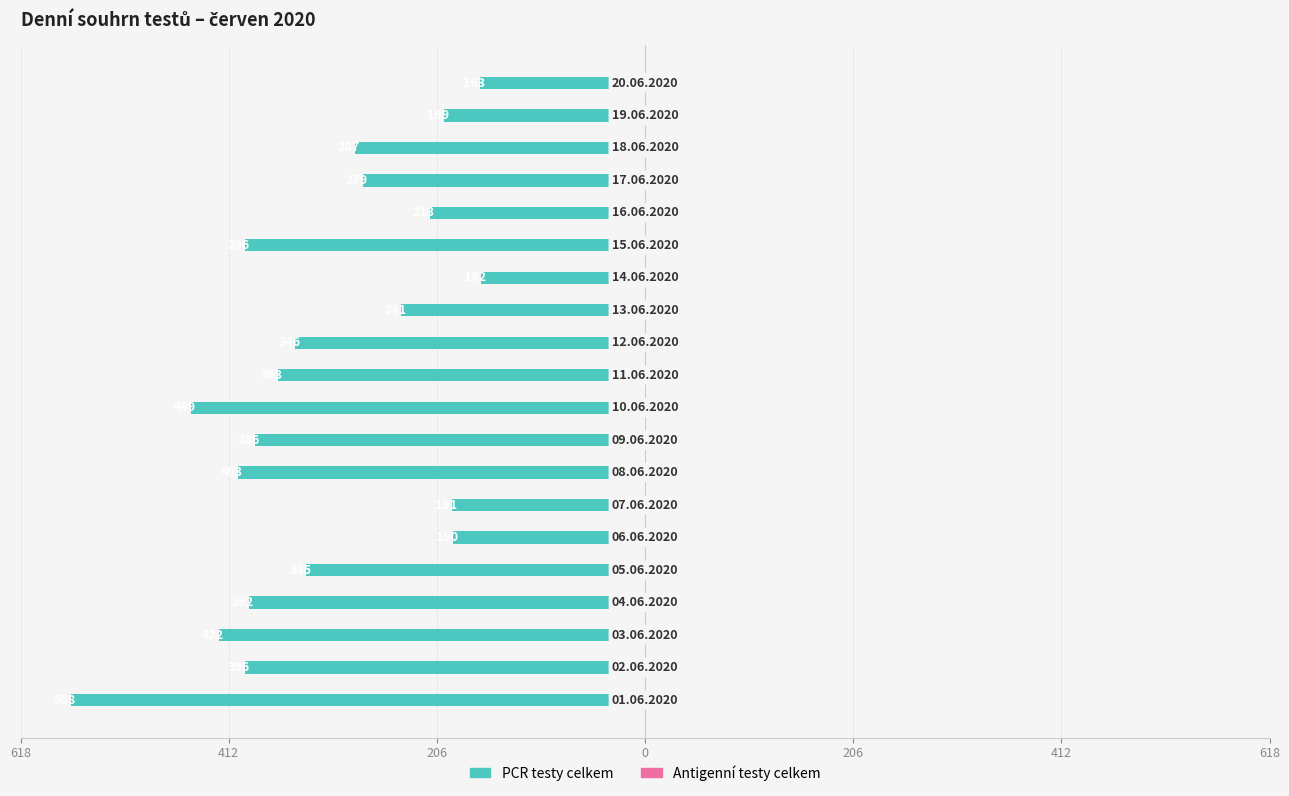

Does the chart contain any negative values?

Yes